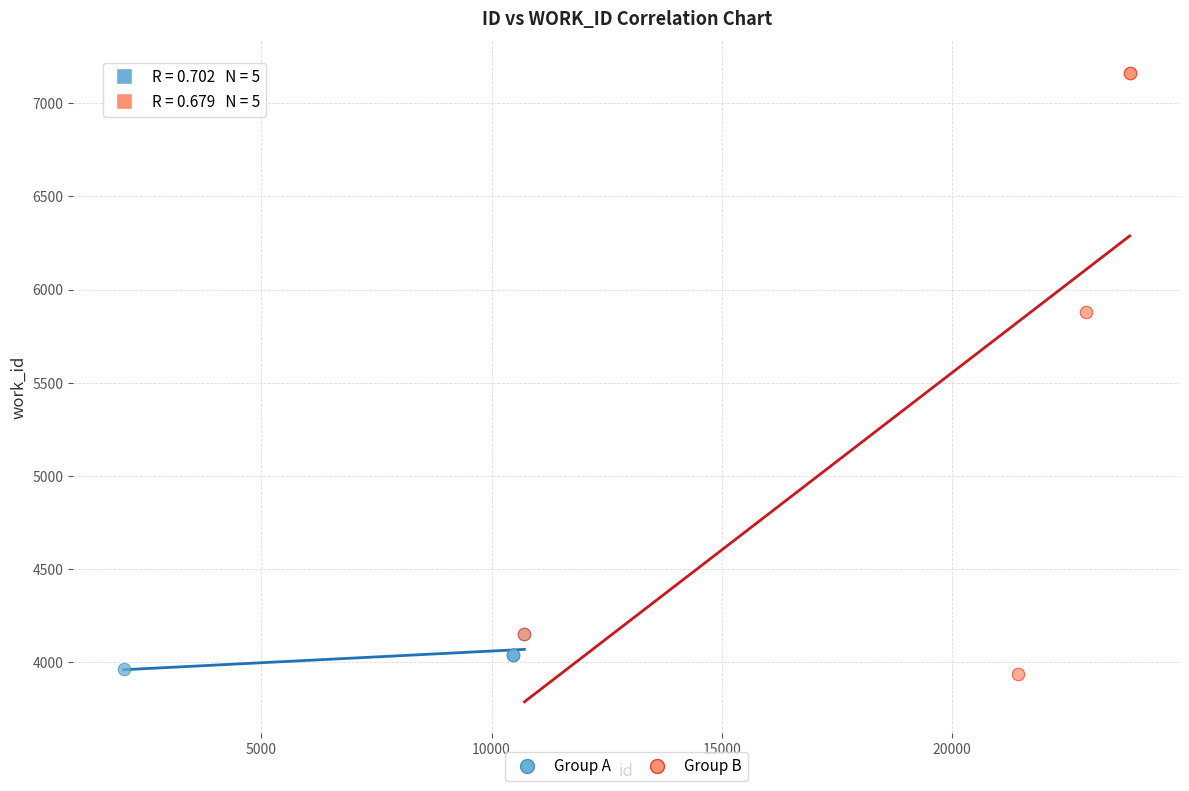

Which series contains the highest Y value?

Group B